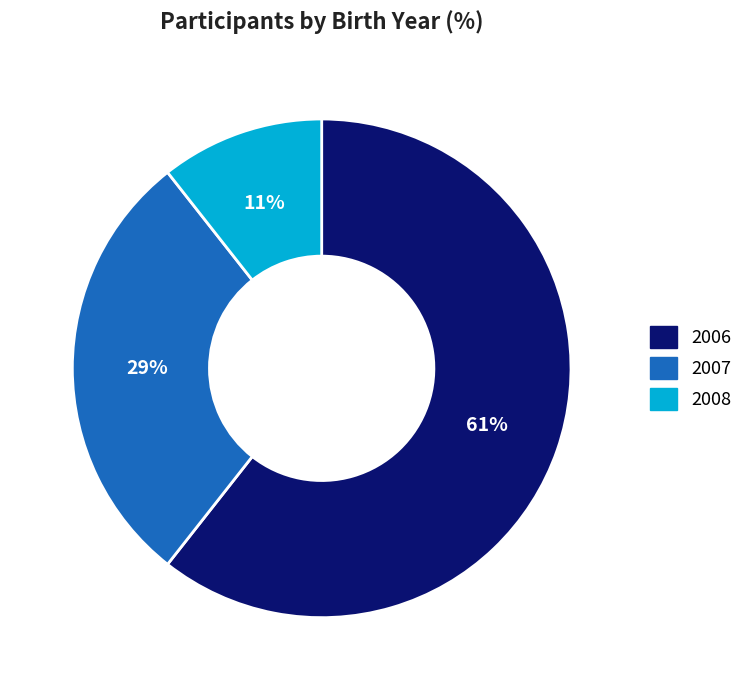

To the nearest percent, what percentage of the pie is 2008?

11%